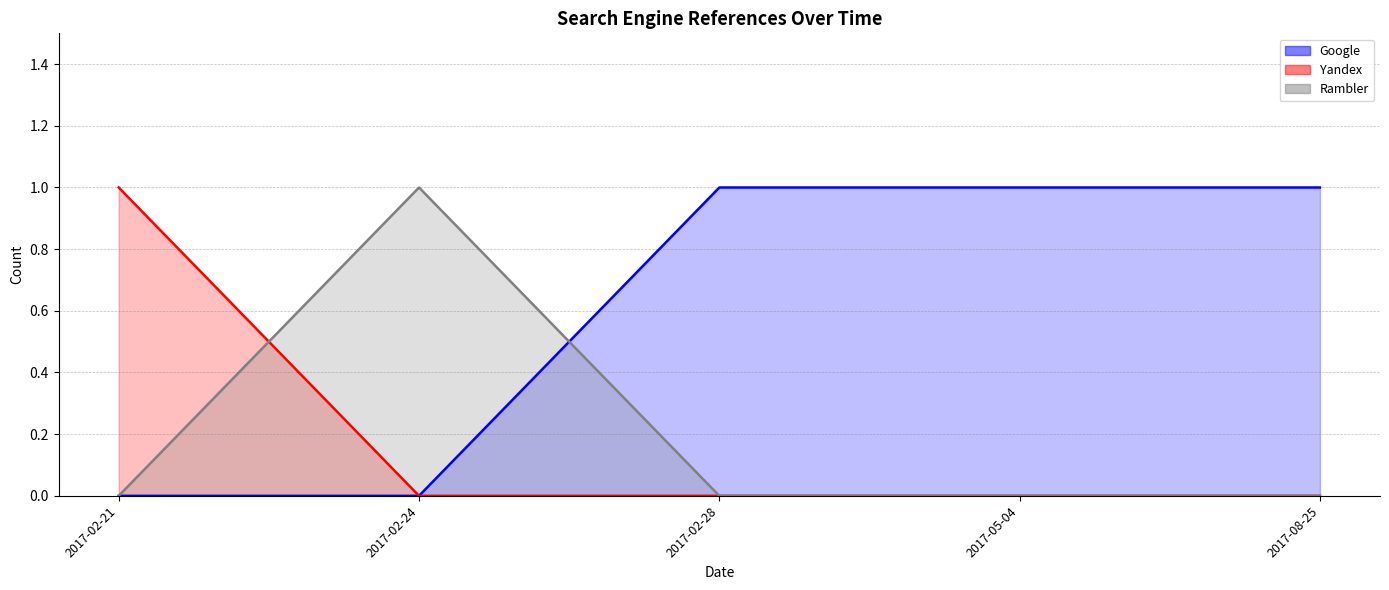

At how many categories does at least one series exceed 0?

5